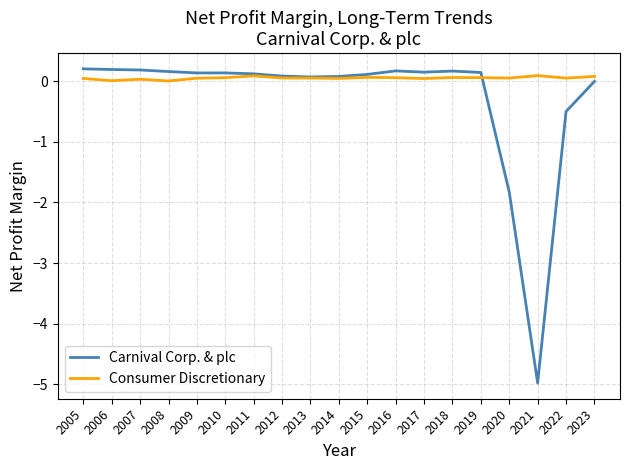

Which series has the widest spread of values?

Carnival Corp. & plc